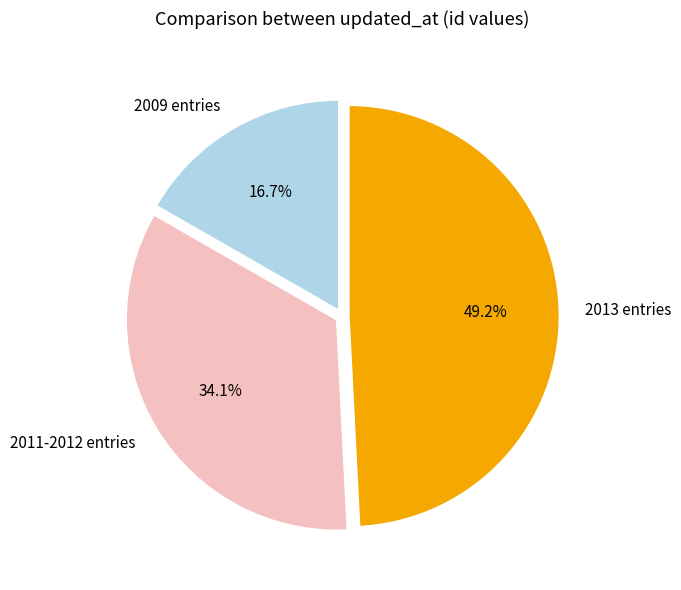

Which has a higher value, 2009 entries or 2011-2012 entries?

2011-2012 entries